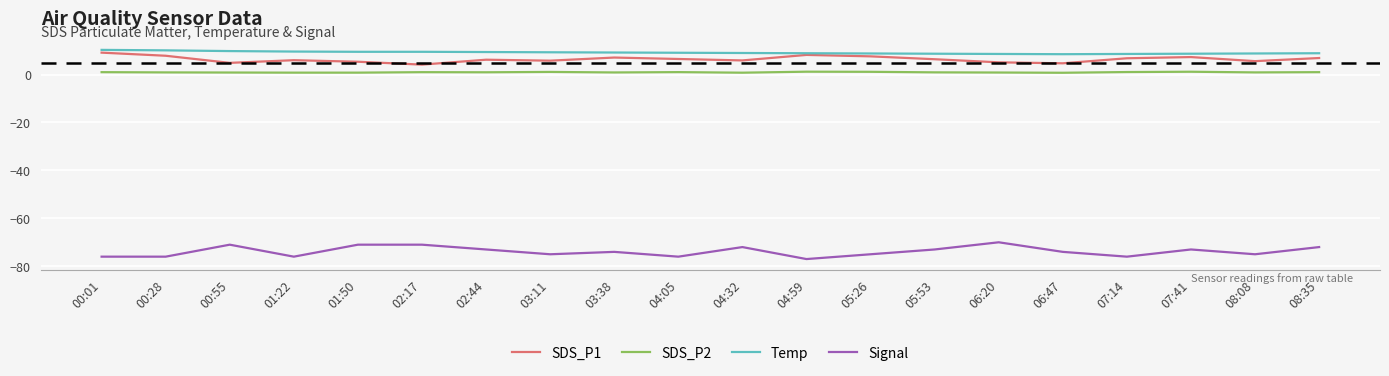

The value of SDS_P1 at 01:50 is 5.3. True or false?

True